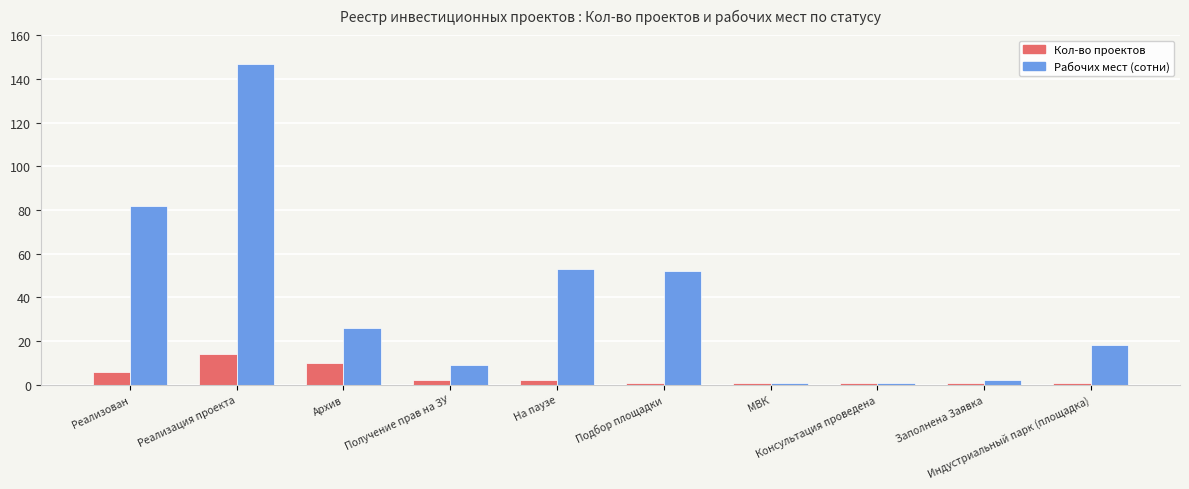

Rank the series by their average value, from lowest to highest.

Кол-во проектов, Рабочих мест (сотни)